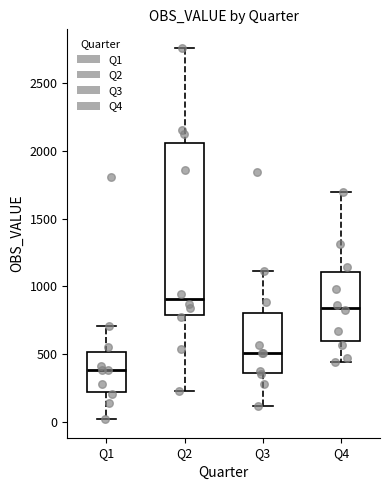

Where is the upper edge of the box for Q4 on the y-axis? The values are not printed on the chart, so give them approximately, as read against the axis.

1100